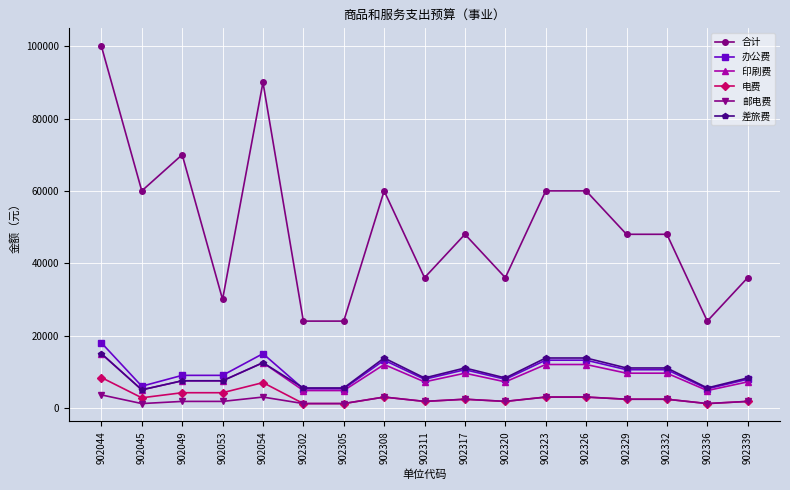

What is the value of the 合计 point at the 7th from the left?

24000